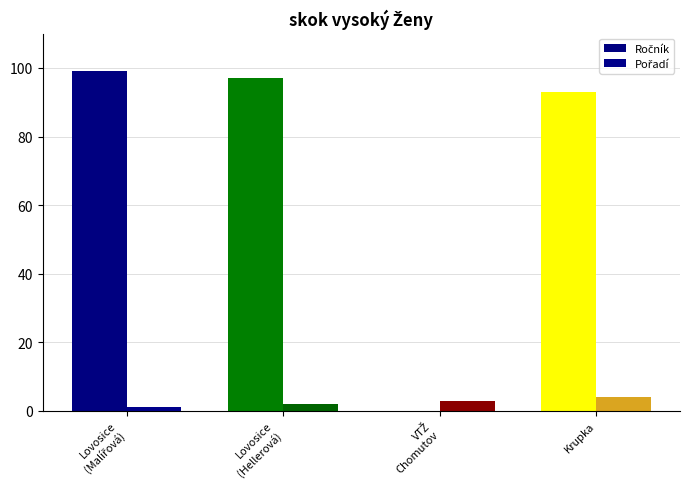

At VTŽ
Chomutov, list the series in order from largest to smallest.

Pořadí, Ročník